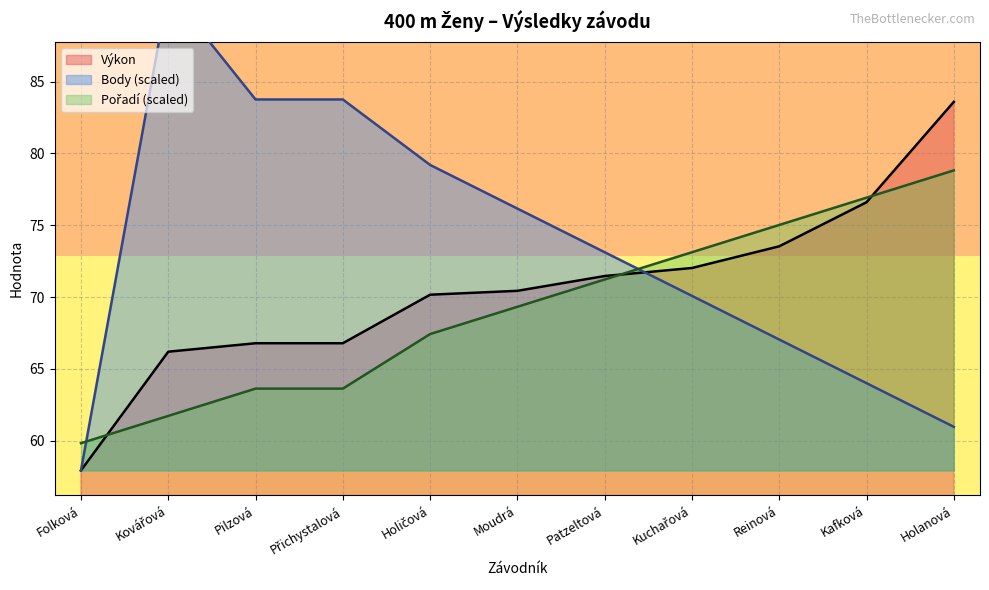

List the series in order of their peak value, highest first.

Body, Výkon, Pořadí (sourhn.)